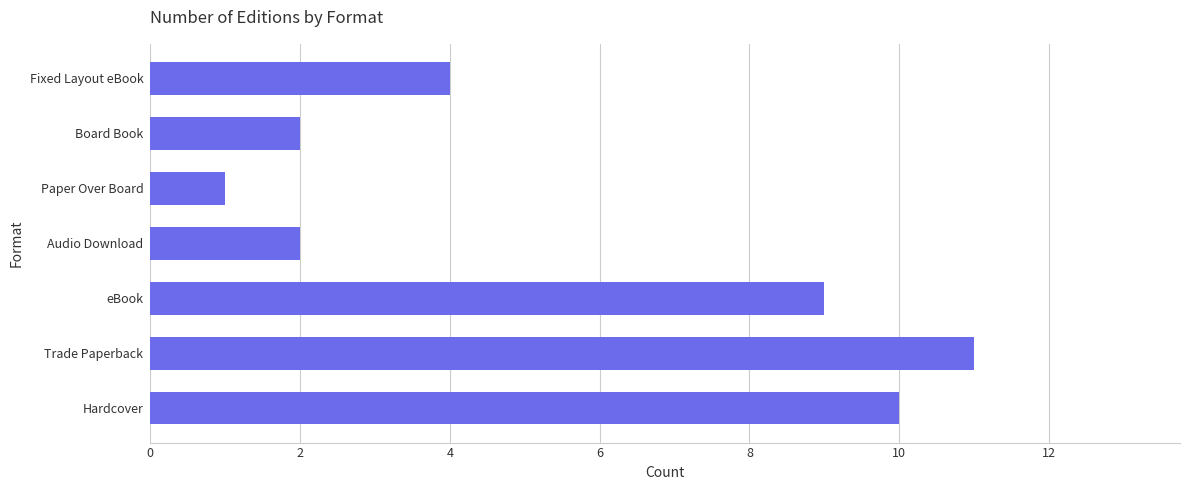

Which label corresponds to the smallest value in the chart?

Paper Over Board